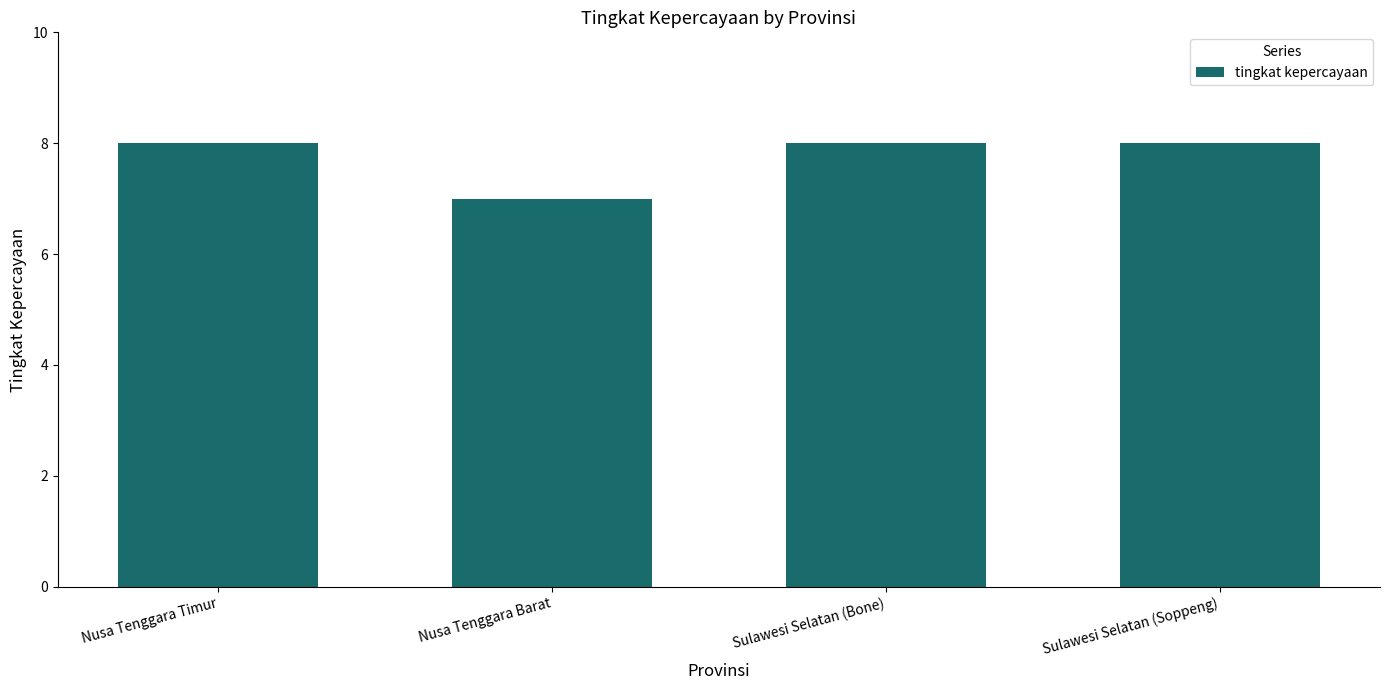

What is the minimum value shown in the chart?

7